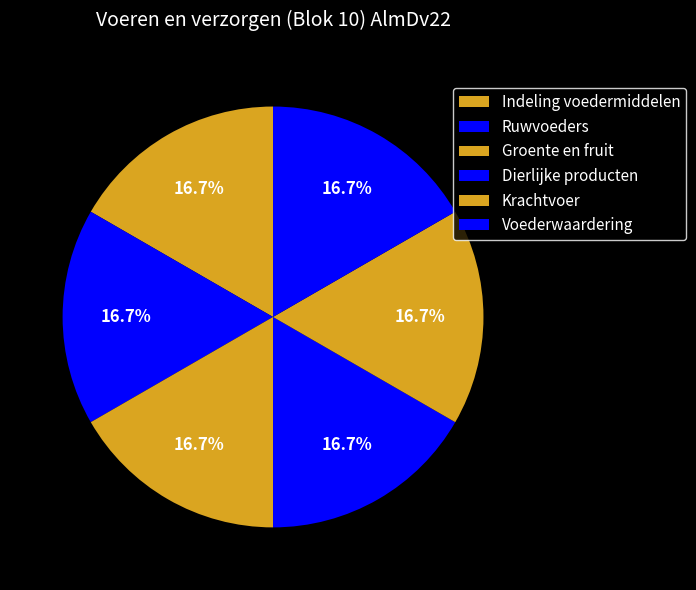

How many slices are in this pie chart?

6